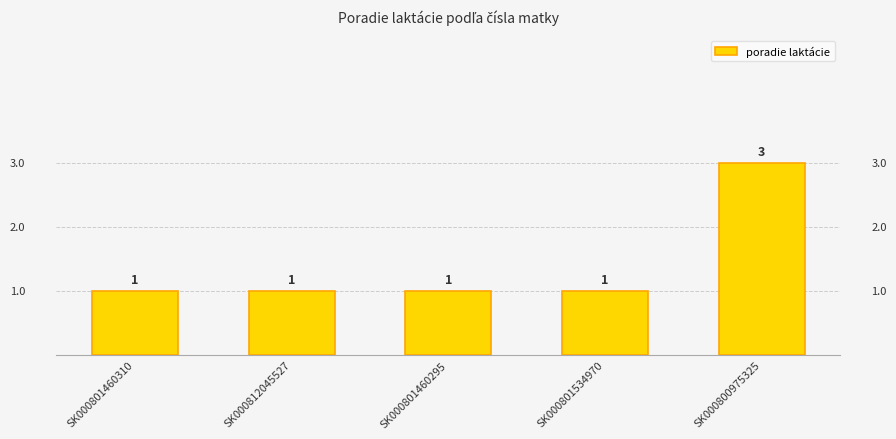

The chart shows a value of 1 at SK000801460295. True or false?

True